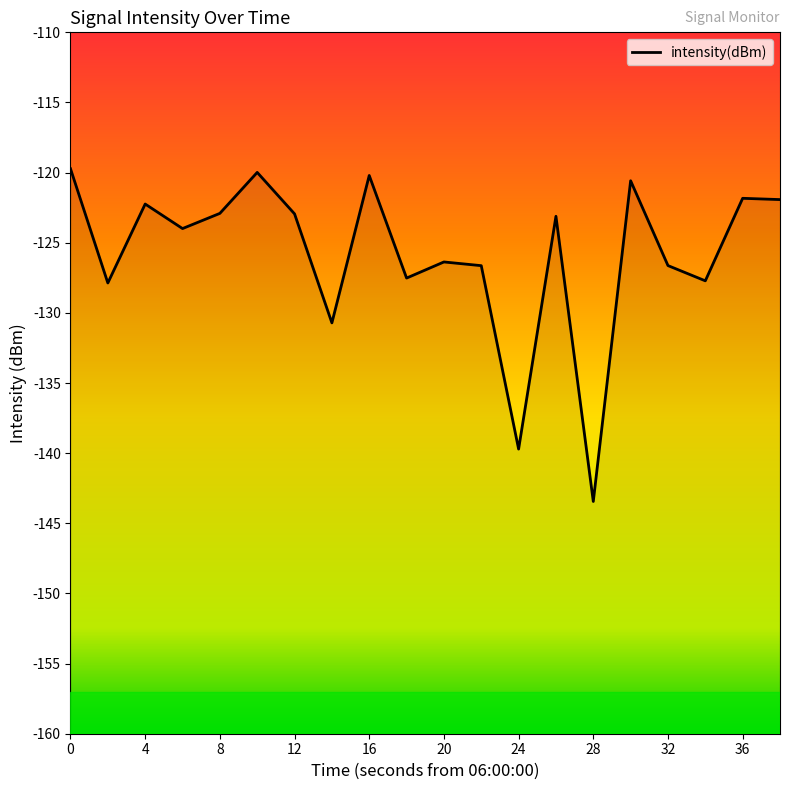

What is the greatest value displayed?

-119.7